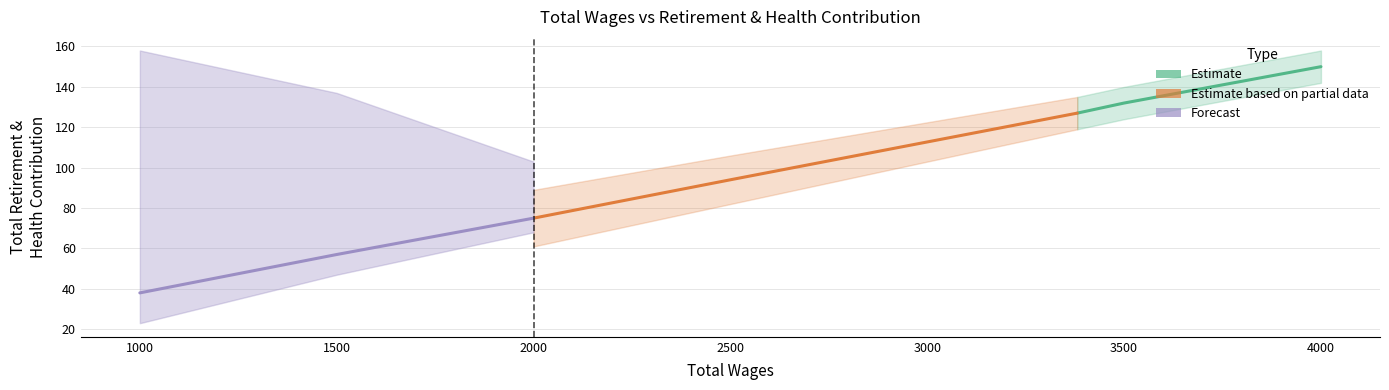

Reading left to right, extract all data points from this chart.

Estimate: 150	132	127
Estimate based on partial data: 127	94	75
Forecast: 75	57	38